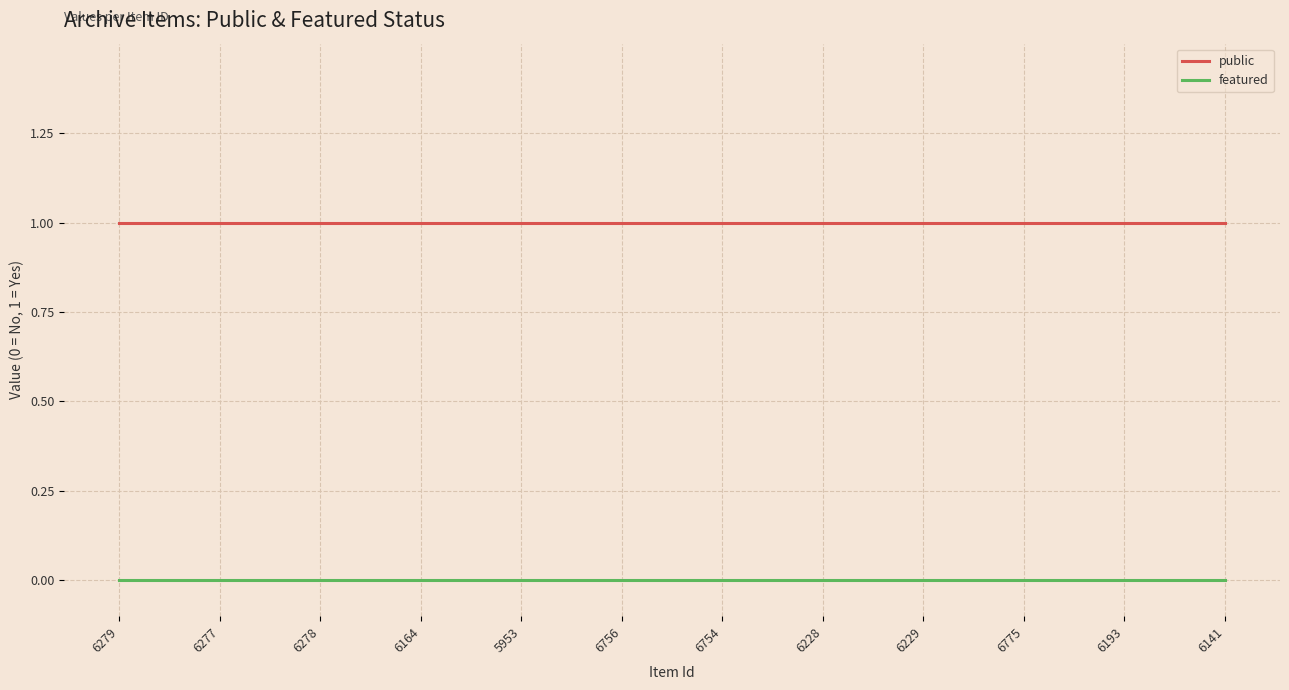

True or false: public and featured cross at least once.

False